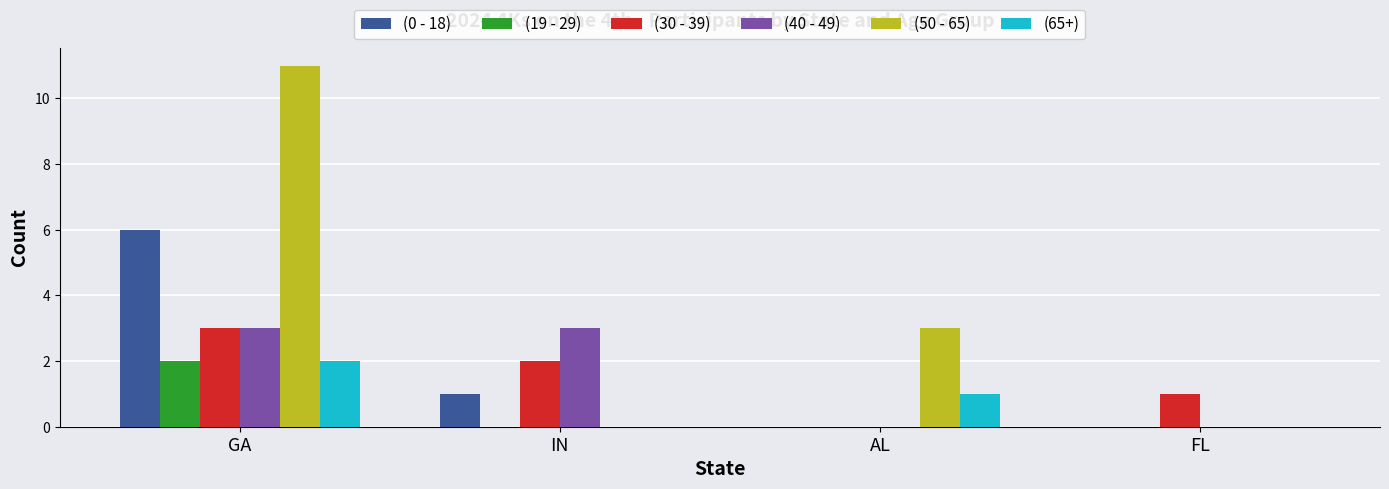

Count the (30 - 39) values in the range 1 to 3.

3